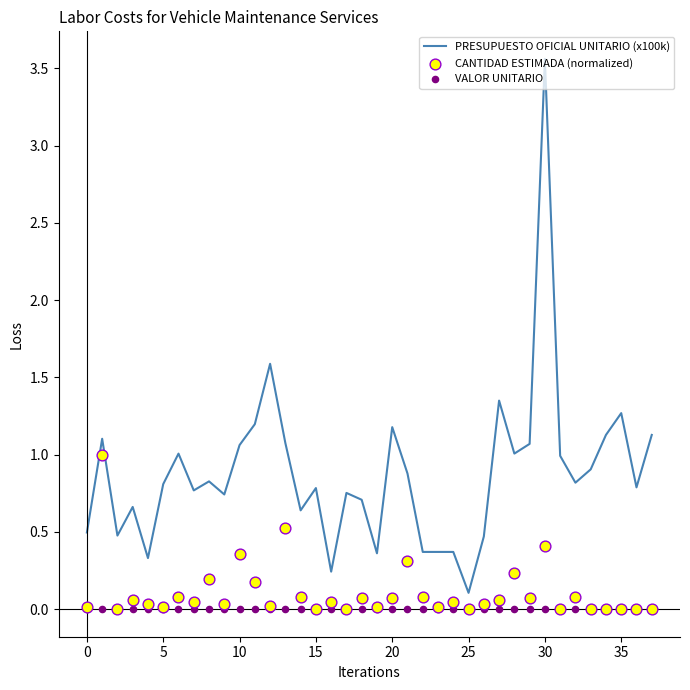

At how many categories does at least one series exceed 0?

38